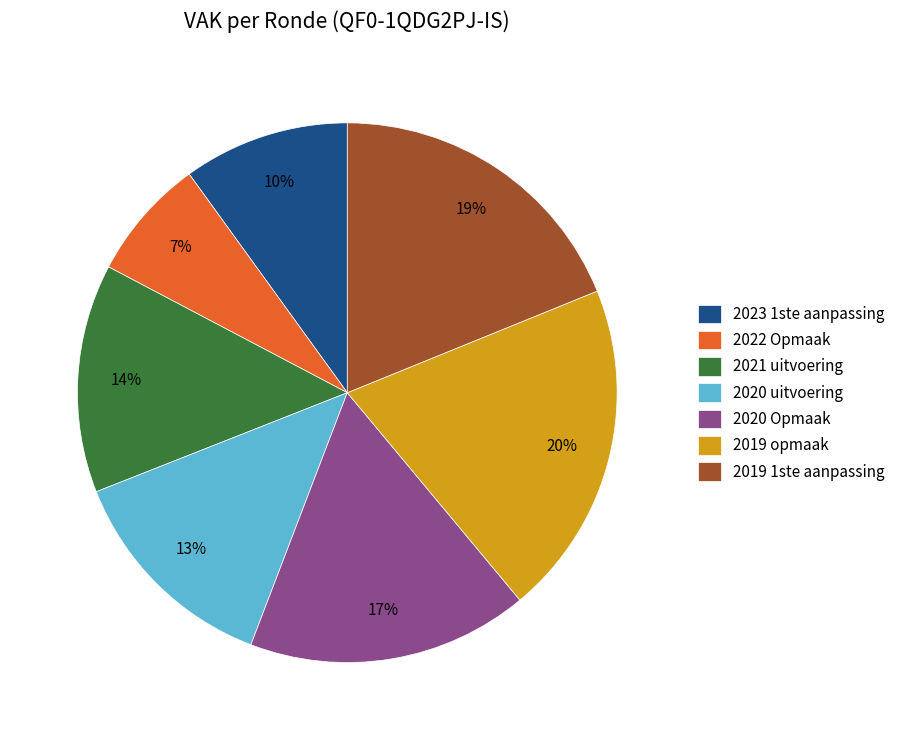

Does any single category account for the majority?

No